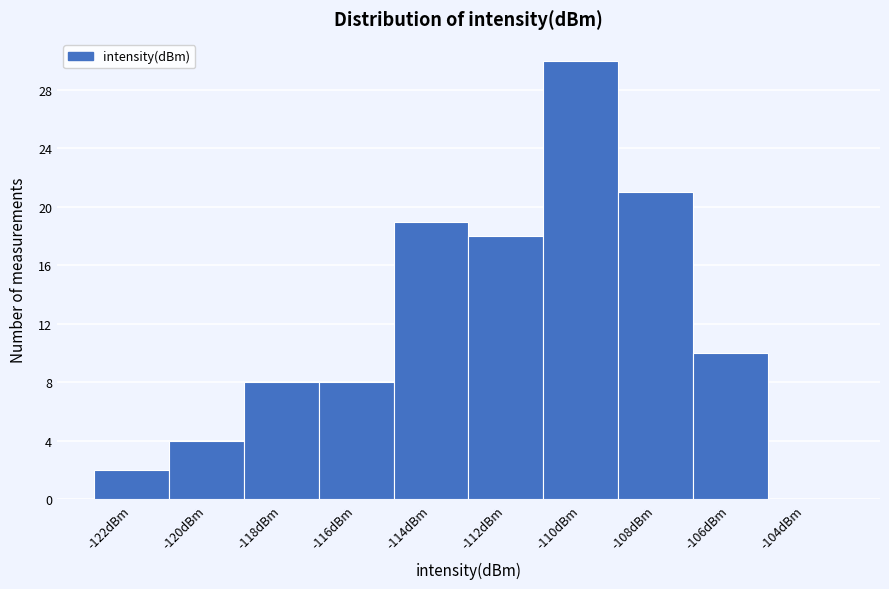

Reading left to right, transcribe all the data shown in this chart.

-122dBm=2	-120dBm=4	-118dBm=8	-116dBm=8	-114dBm=19	-112dBm=18	-110dBm=30	-108dBm=21	-106dBm=10	-104dBm=0